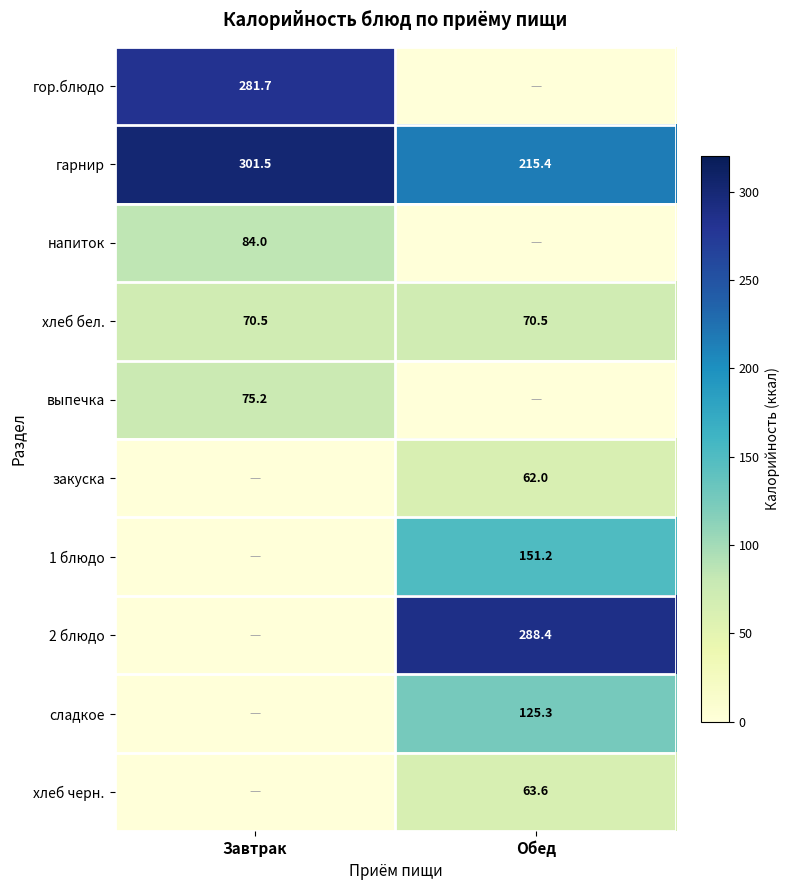

The value of хлеб бел. at Завтрак is 70.5. True or false?

True